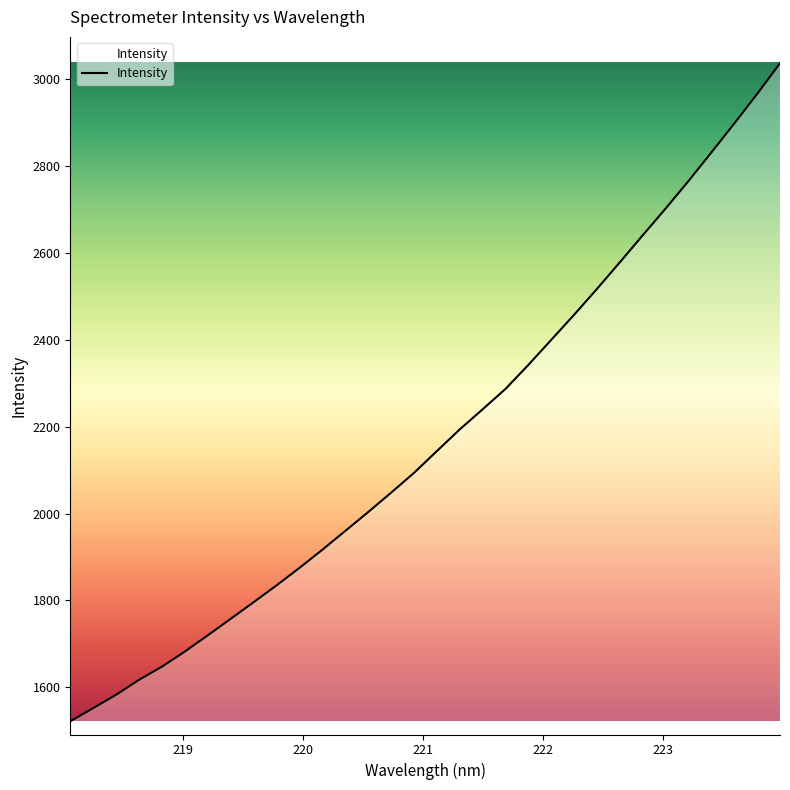

What is the smallest value displayed?

1521.8